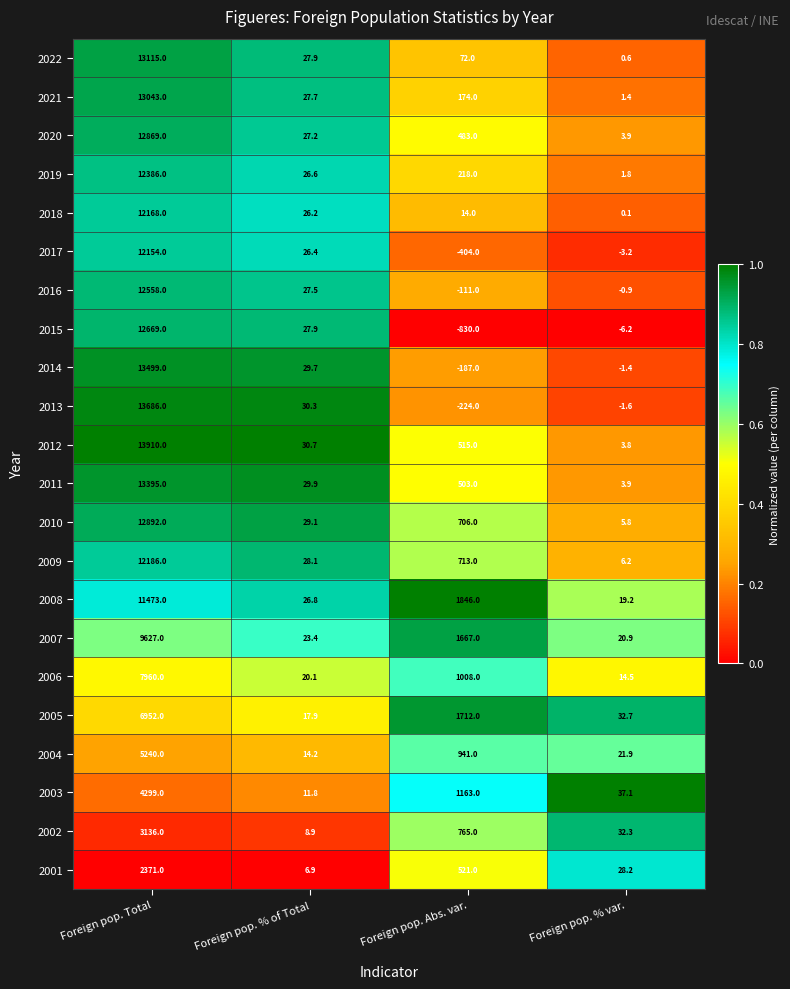

At which label is 2009 closest to 6096?

Foreign pop. Abs. var.